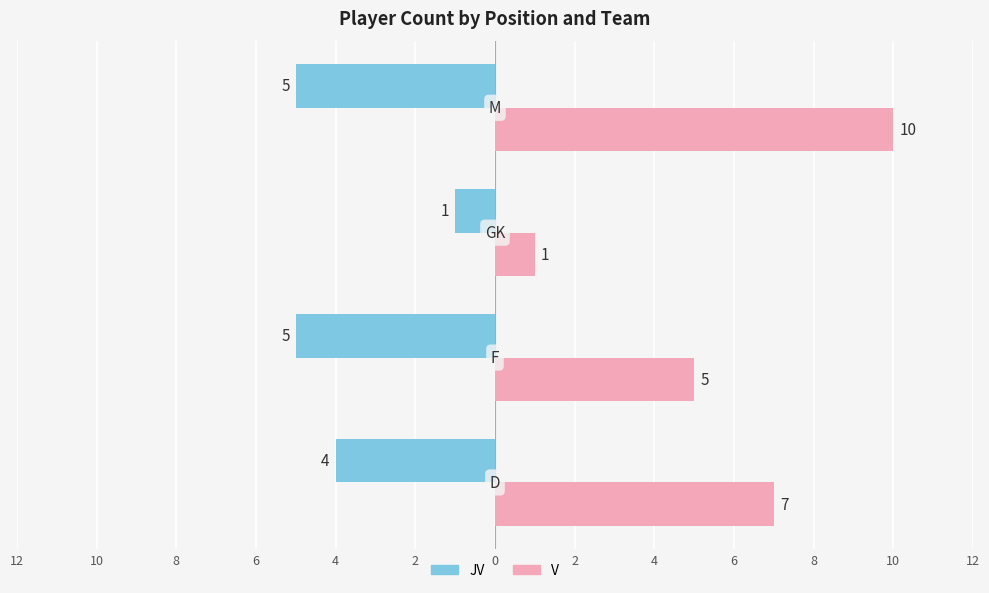

What are all the series names shown in the legend?

JV, V